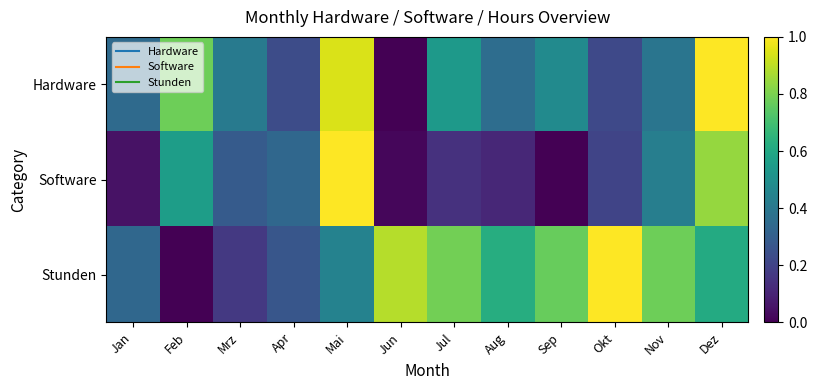

At which category is the sum across all series the highest?

Dez